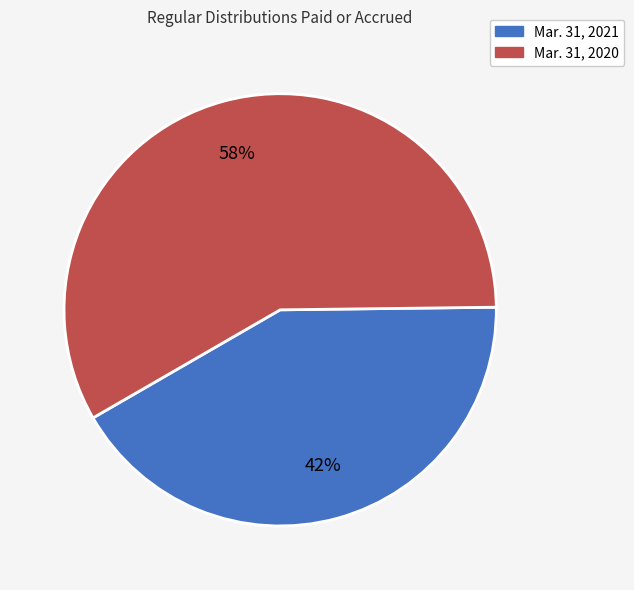

To the nearest percent, what percentage of the pie is Mar. 31, 2021?

42%